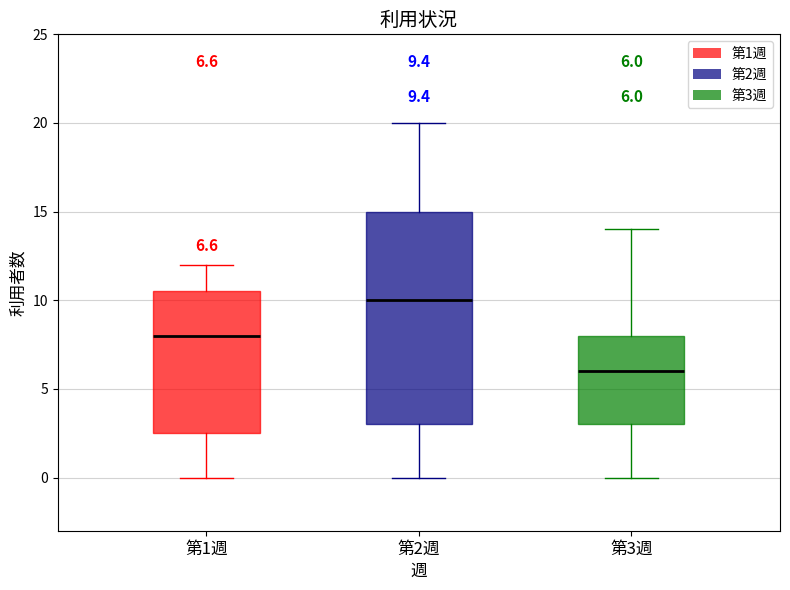

Comparing the boxes themselves (not the whiskers), which one is the tallest?

第2週